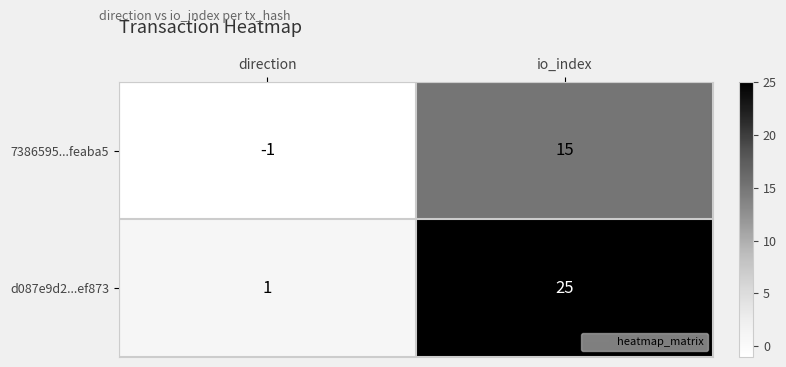

Which series has the widest spread of values?

d087e9d2...ef873